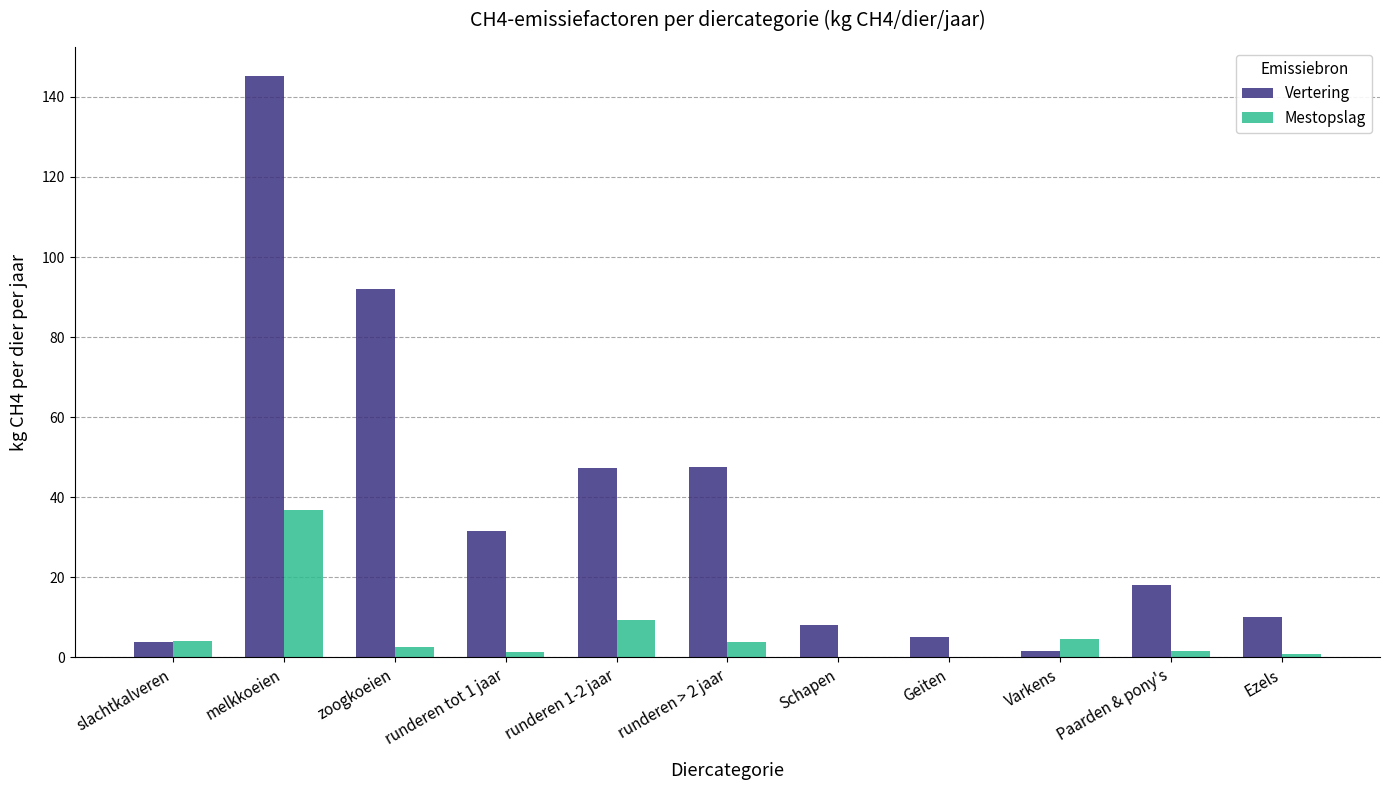

What is the maximum value for Mestopslag?

36.7